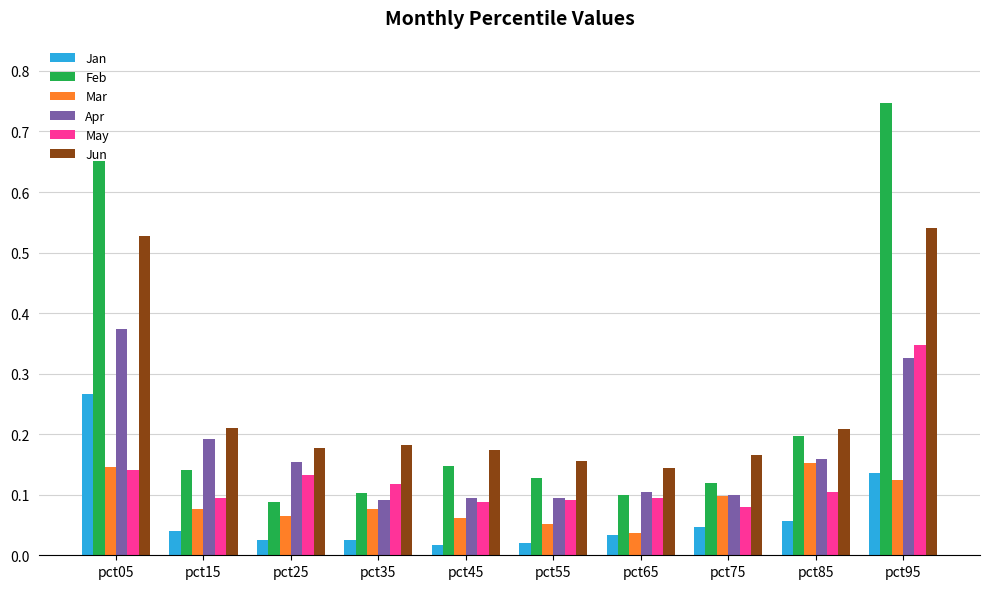

The value of Mar at pct45 is 0.0. True or false?

False